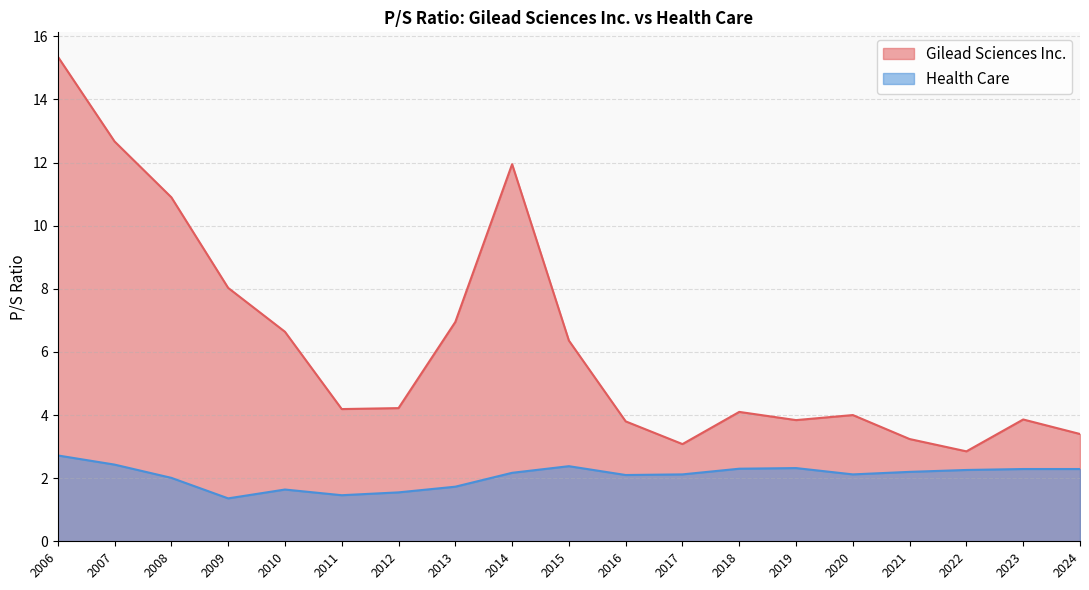

What is the total value across all series at 2014?

14.1